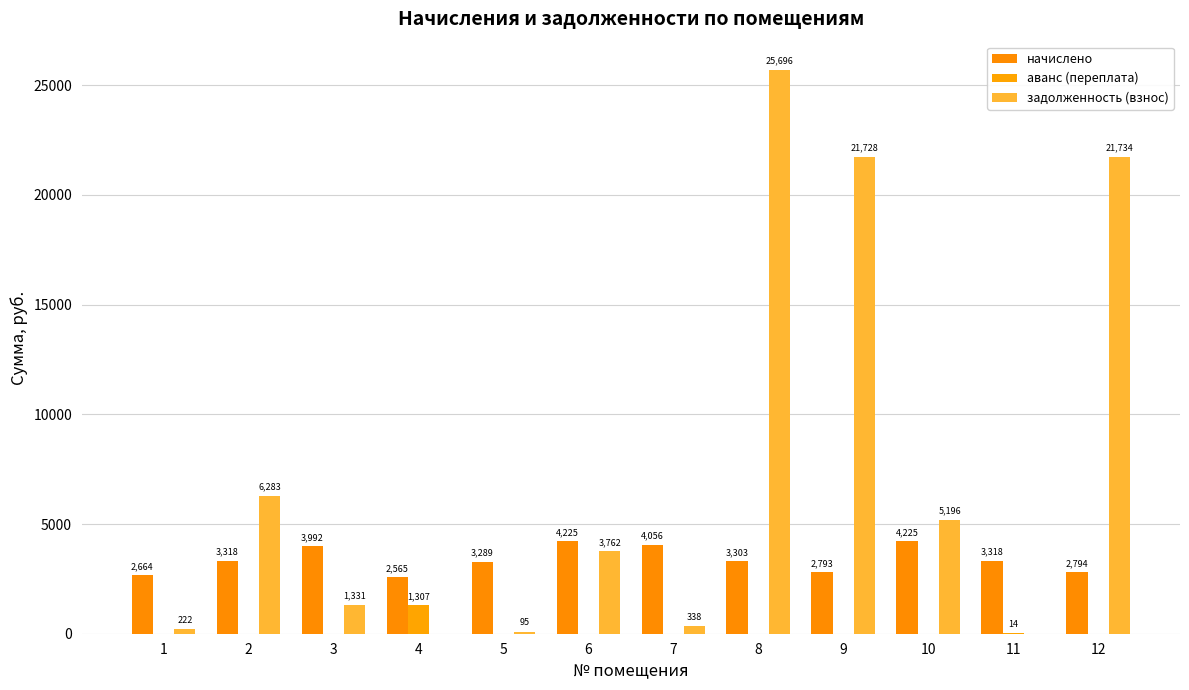

What is the value of the начислено bar at the 6th from the left?

4225.4